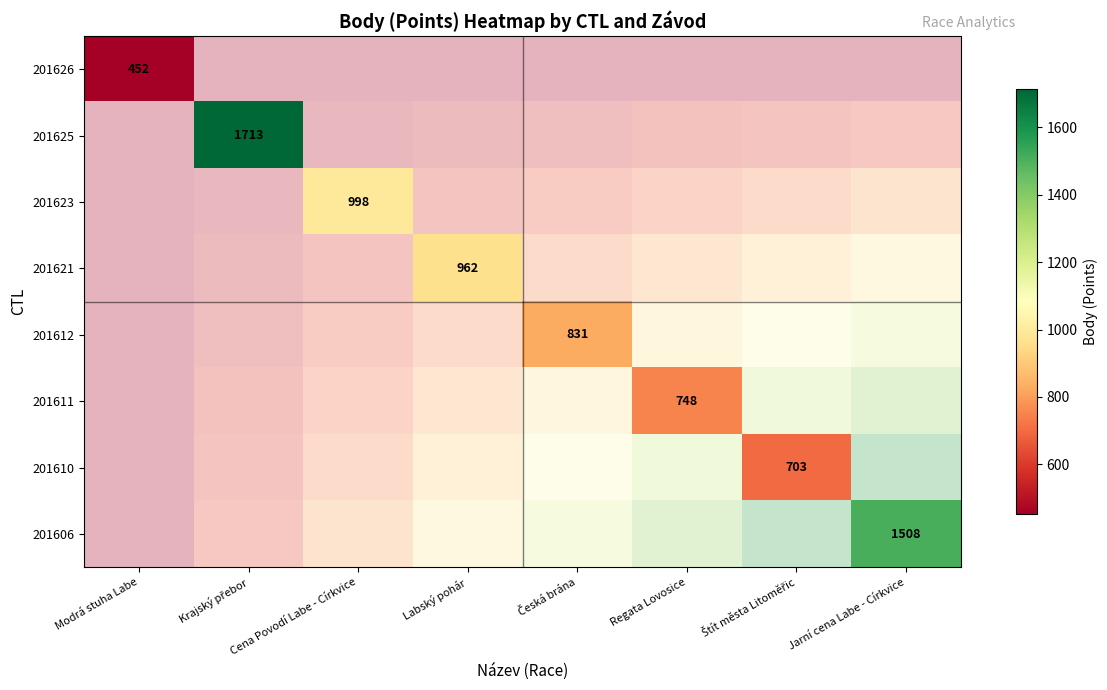

List the series in order of their overall mean, lowest first.

201626, 201625, 201623, 201621, 201612, 201611, 201610, 201606